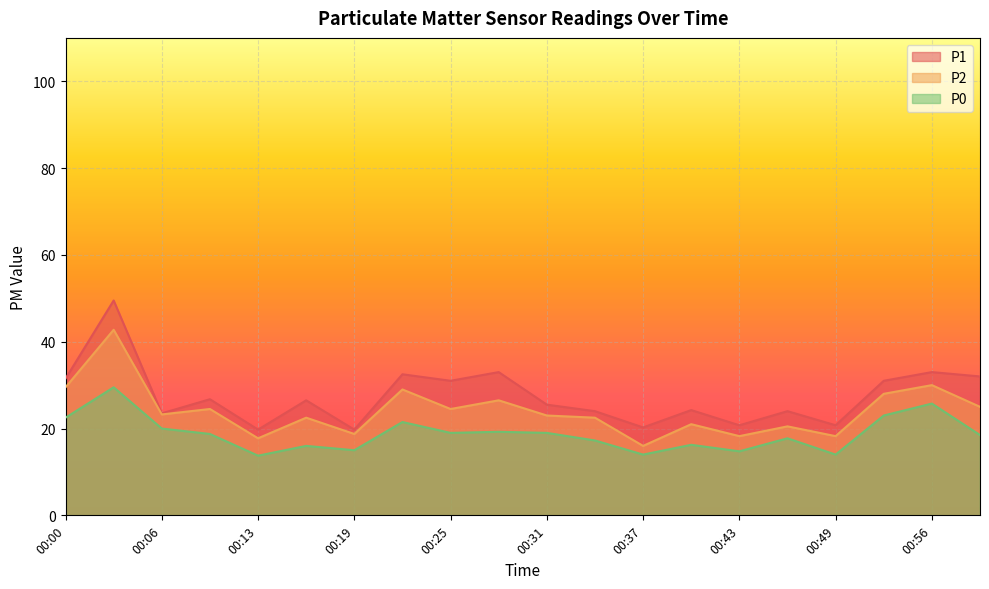

True or false: P1 has a value of 31.0 at 00:25.

True